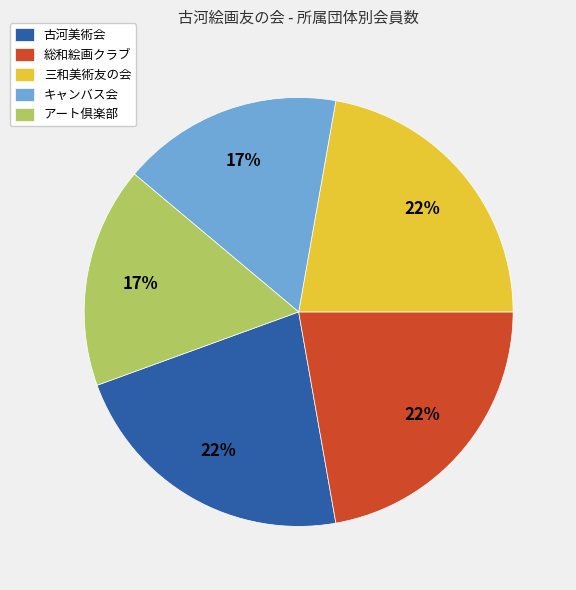

Is there any slice that represents more than half of the pie?

No